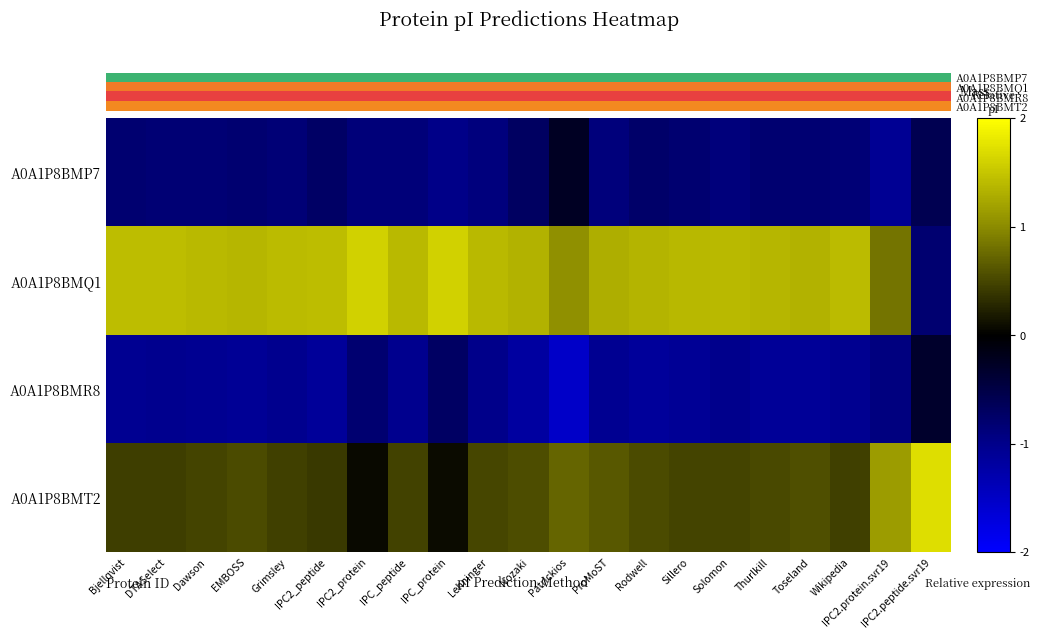

How many series are shown in this chart?

4